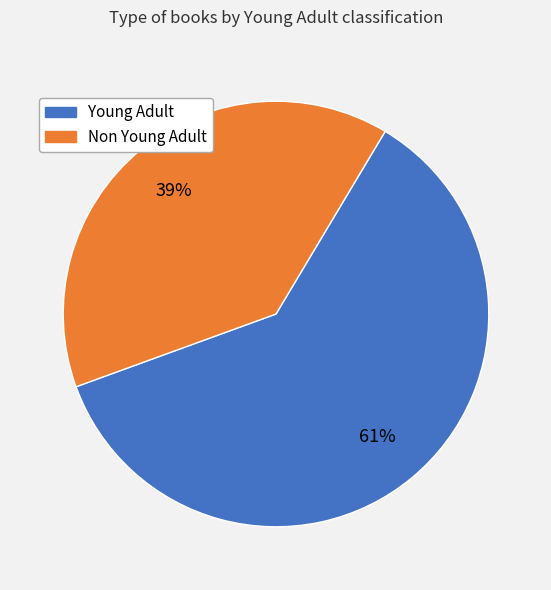

Is there any slice that represents more than half of the pie?

Yes